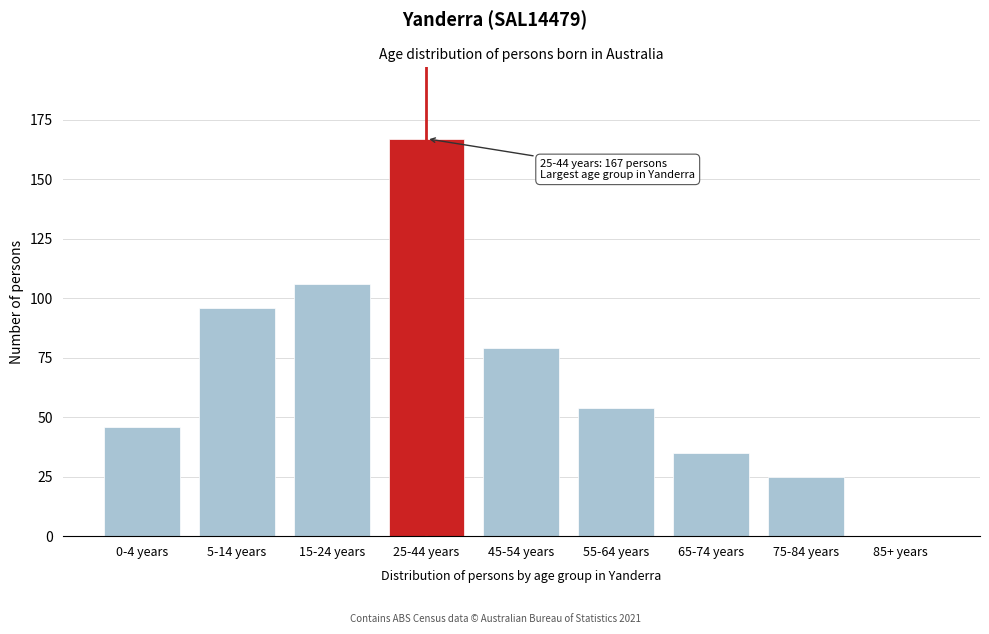

Reading left to right, extract all data points from this chart.

0-4 years=46	5-14 years=96	15-24 years=106	25-44 years=167	45-54 years=79	55-64 years=54	65-74 years=35	75-84 years=25	85+ years=0